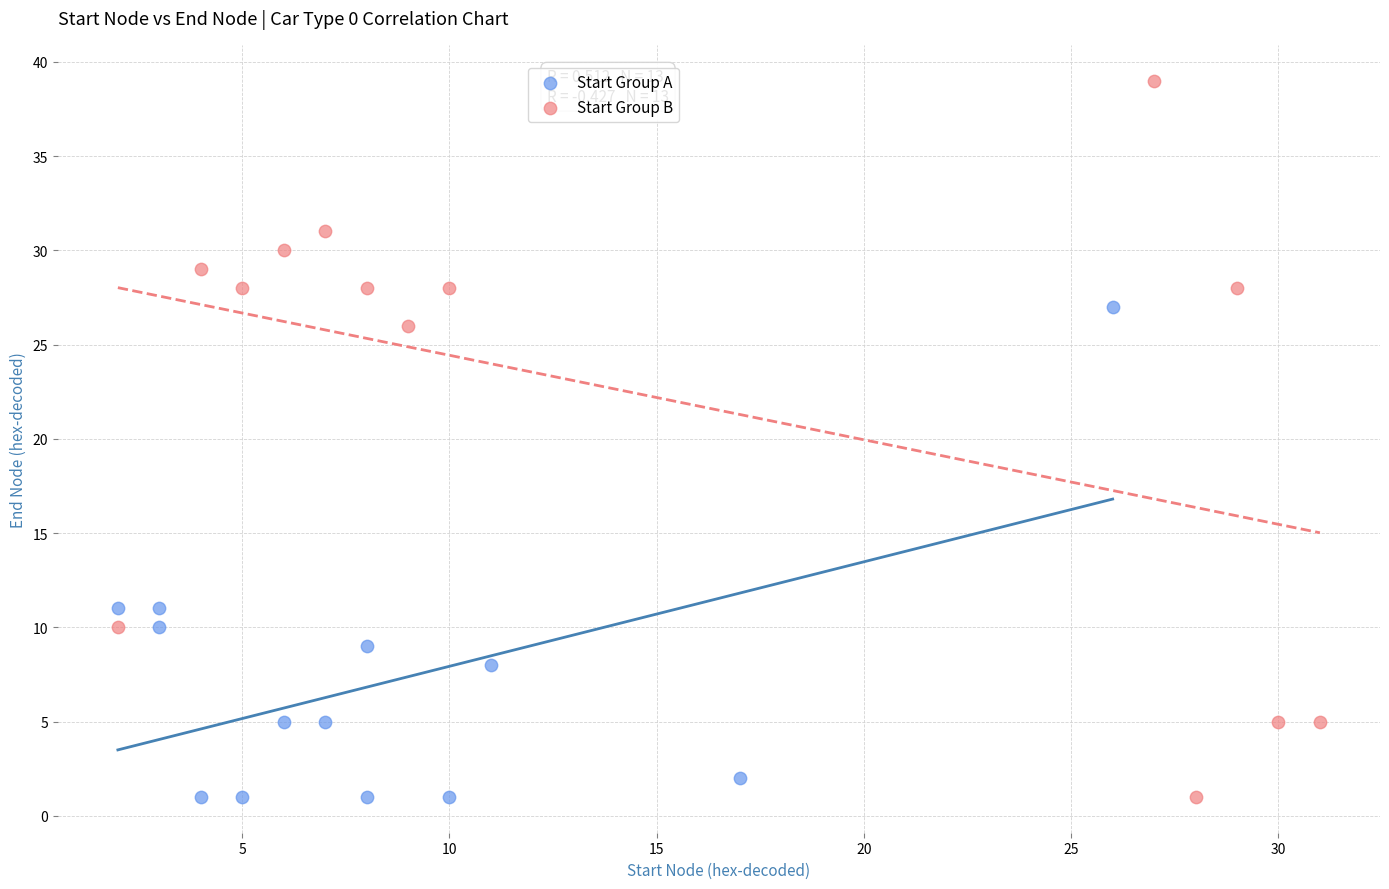

Which series reaches the maximum Y coordinate?

Start Group B